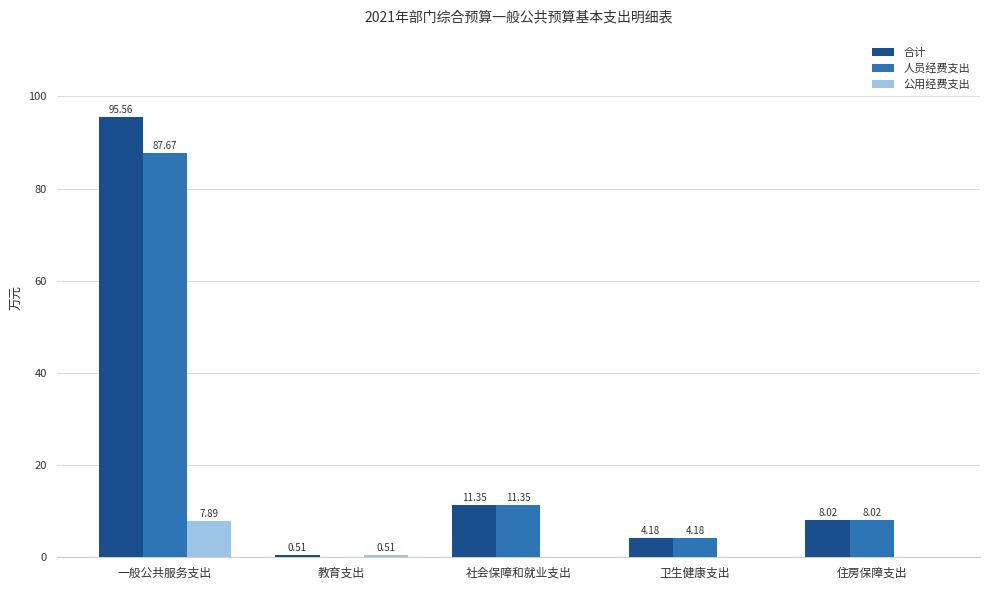

How many data points in 人员经费支出 are above 8?

3